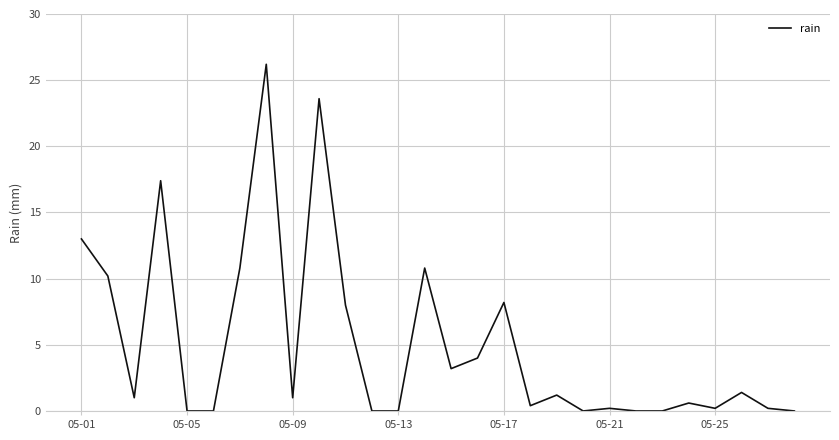

What is the difference between the maximum and minimum values?

26.2